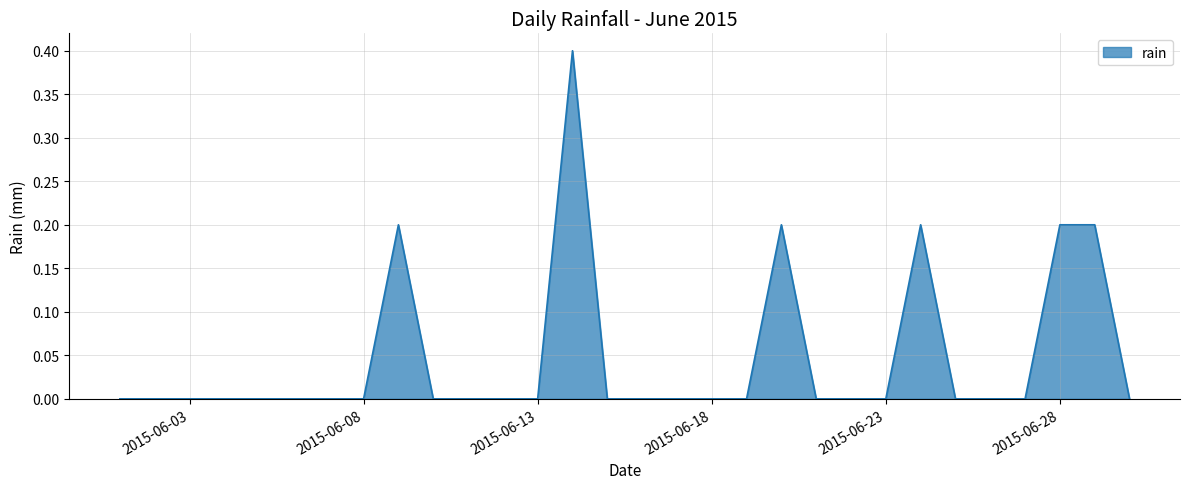

What is the greatest value displayed?

0.4